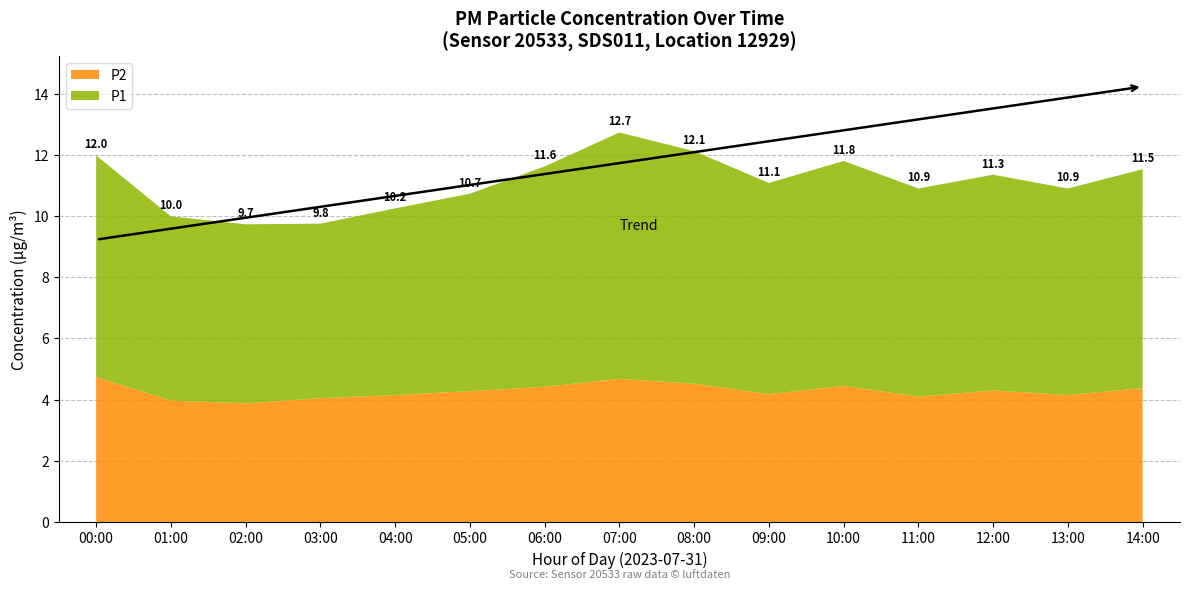

Read the P2 value at 06:00.

4.4